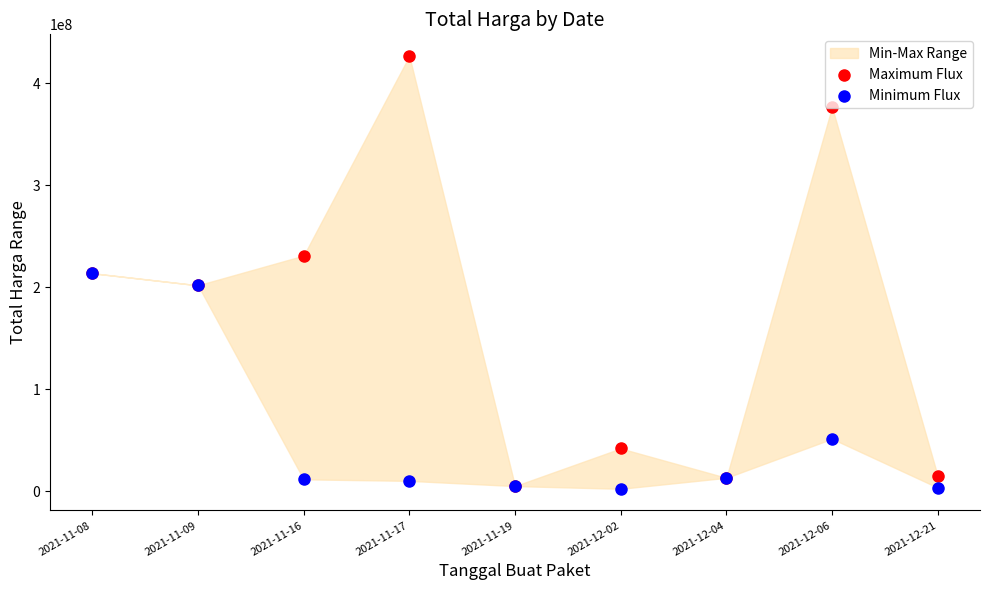

Which series reaches the minimum Y coordinate?

Minimum Flux